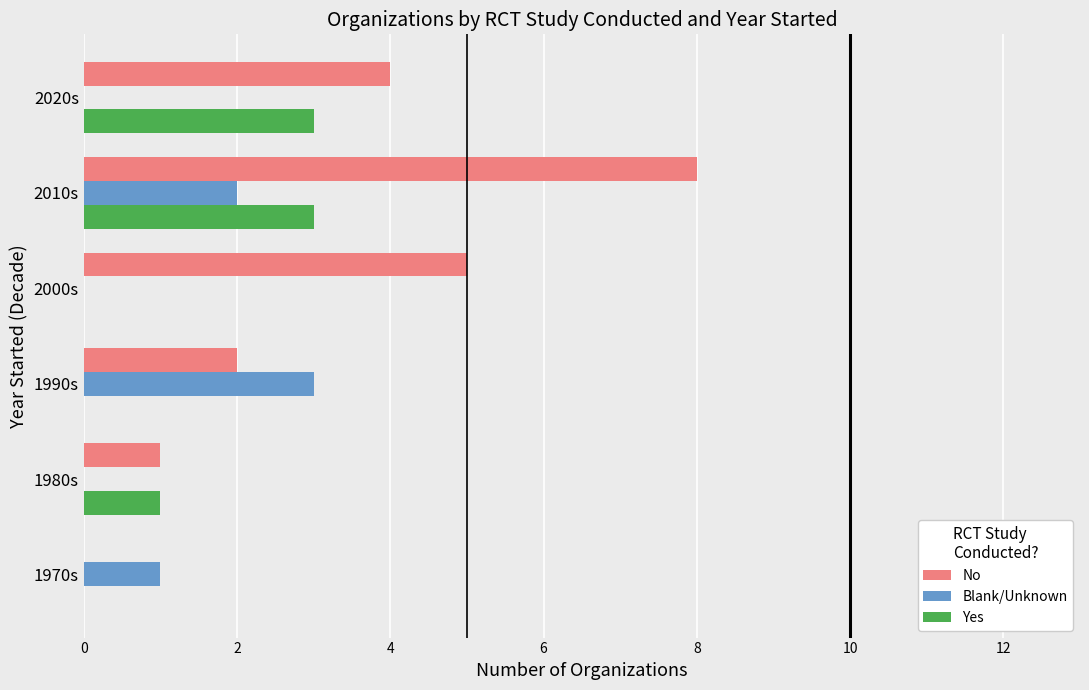

At which label does No reach its peak?

2010s